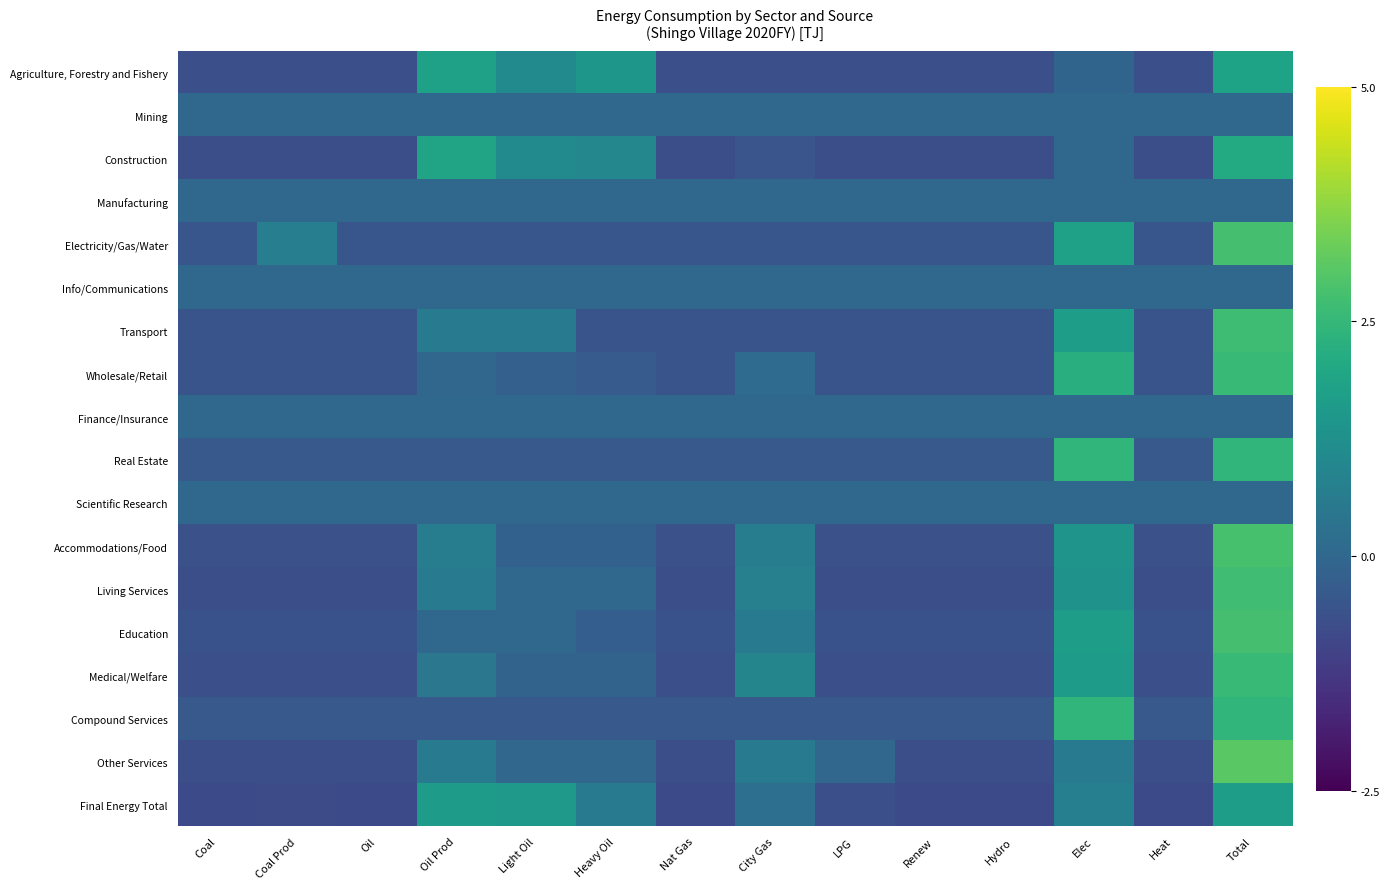

What is the total value across all series at Oil?

-7.9